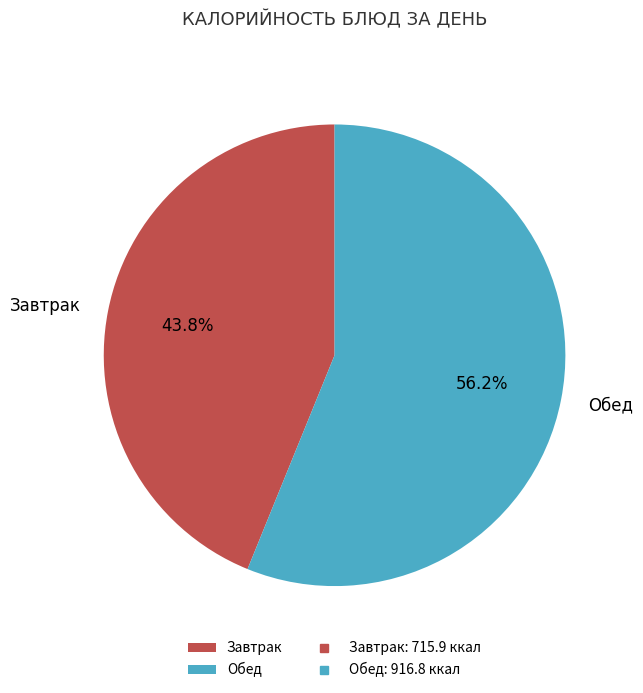

Count the number of slices in the pie.

2